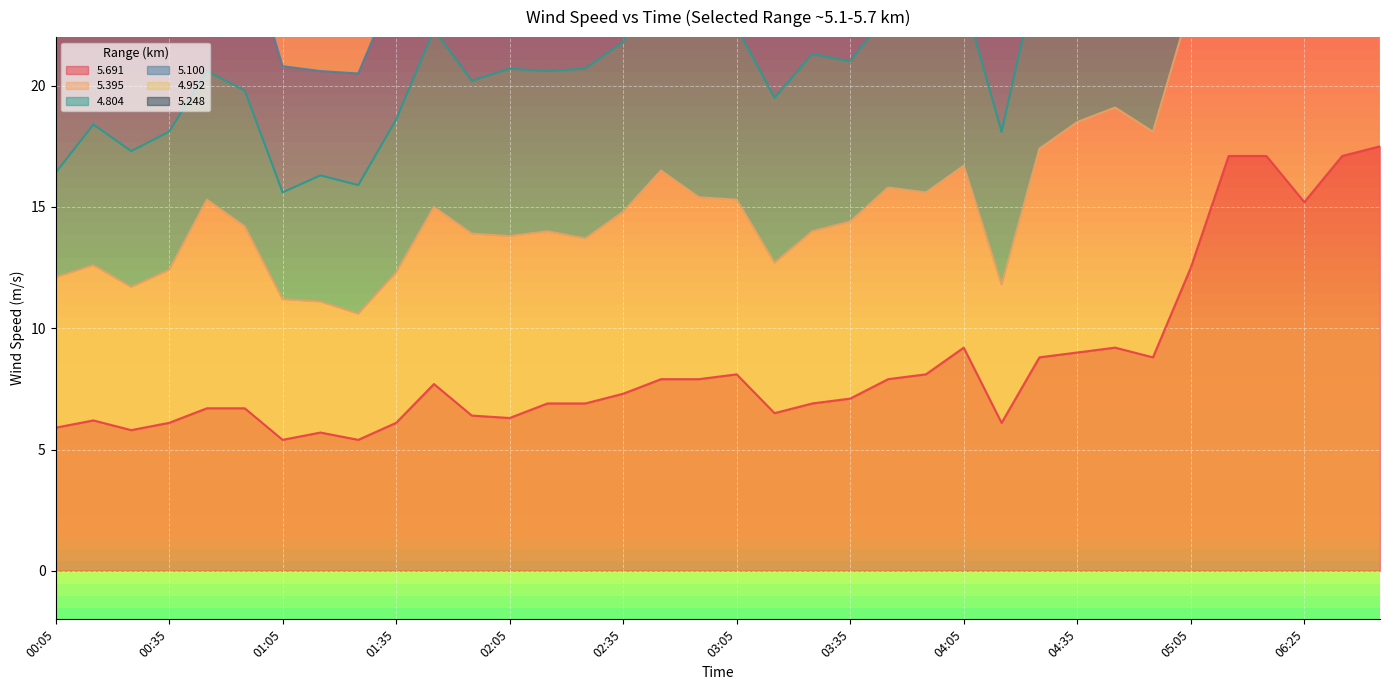

Which series has the widest spread of values?

5.100